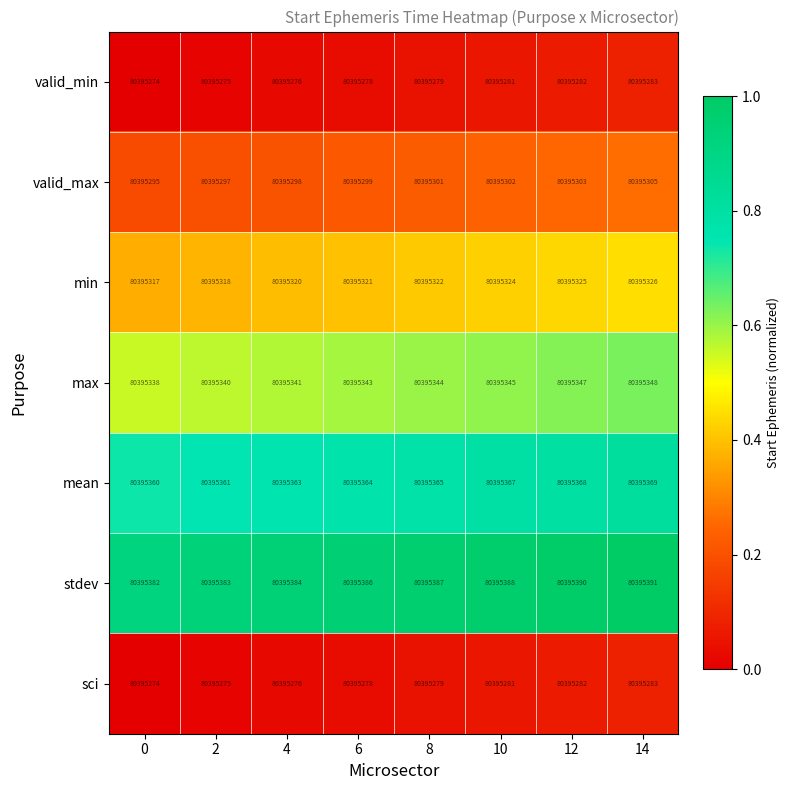

Rank the categories by valid_max value from lowest to highest.

0, 2, 4, 6, 8, 10, 12, 14